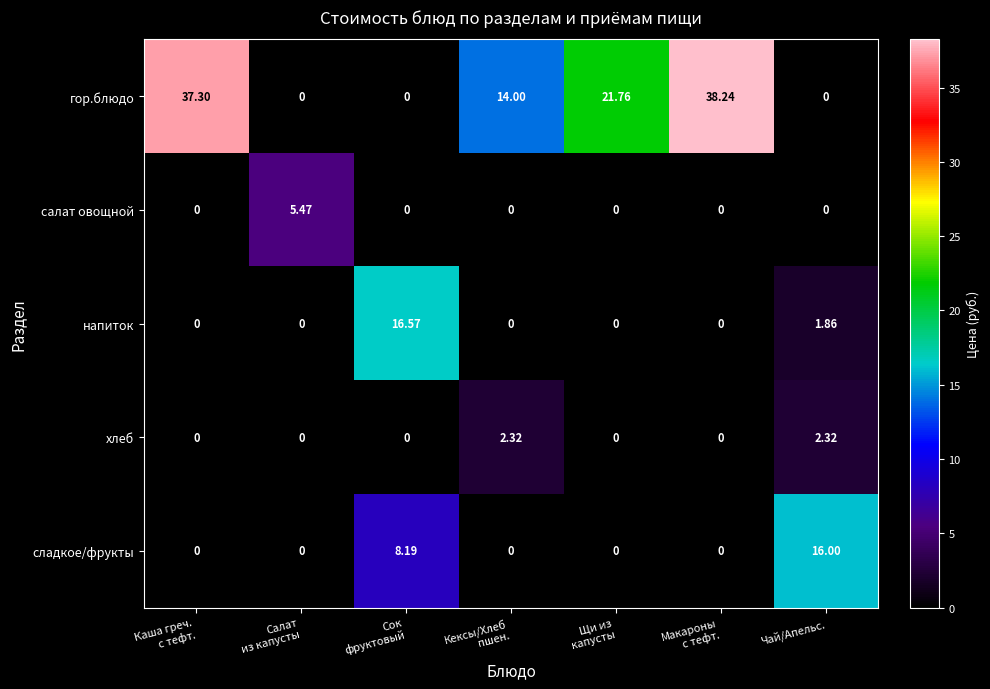

Rank the series by their maximum value, from lowest to highest.

хлеб, салат овощной, сладкое/фрукты, напиток, гор.блюдо